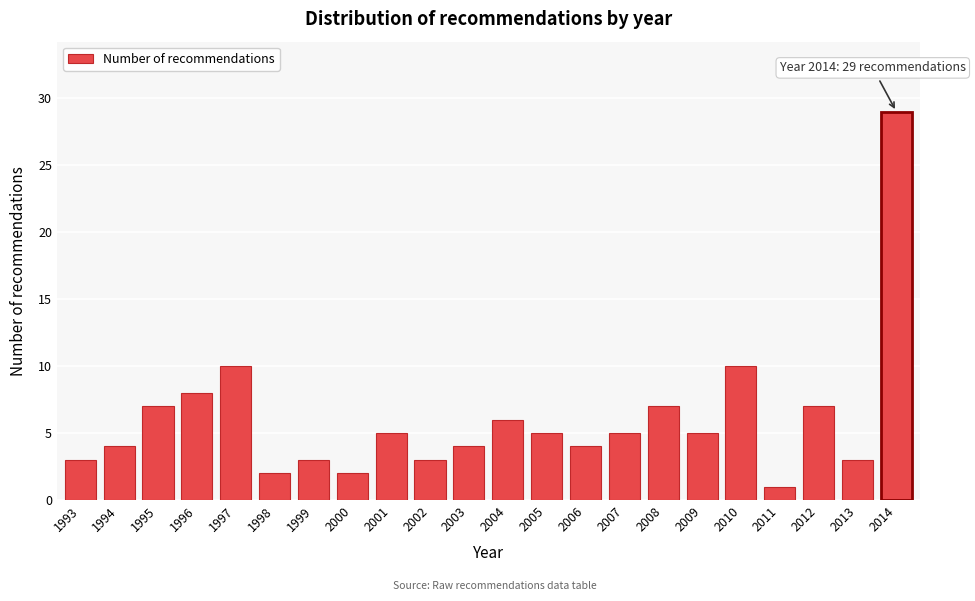

Reading left to right, extract all data points from this chart.

1993=3	1994=4	1995=7	1996=8	1997=10	1998=2	1999=3	2000=2	2001=5	2002=3	2003=4	2004=6	2005=5	2006=4	2007=5	2008=7	2009=5	2010=10	2011=1	2012=7	2013=3	2014=29